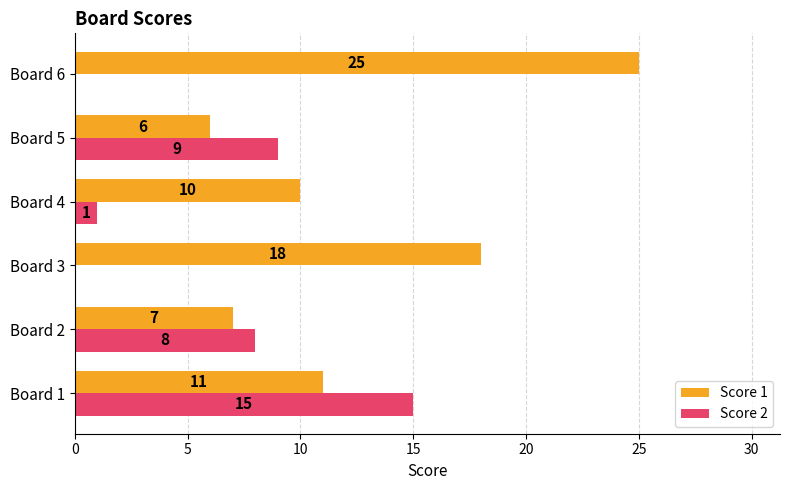

At which category is the sum across all series the highest?

Board 1